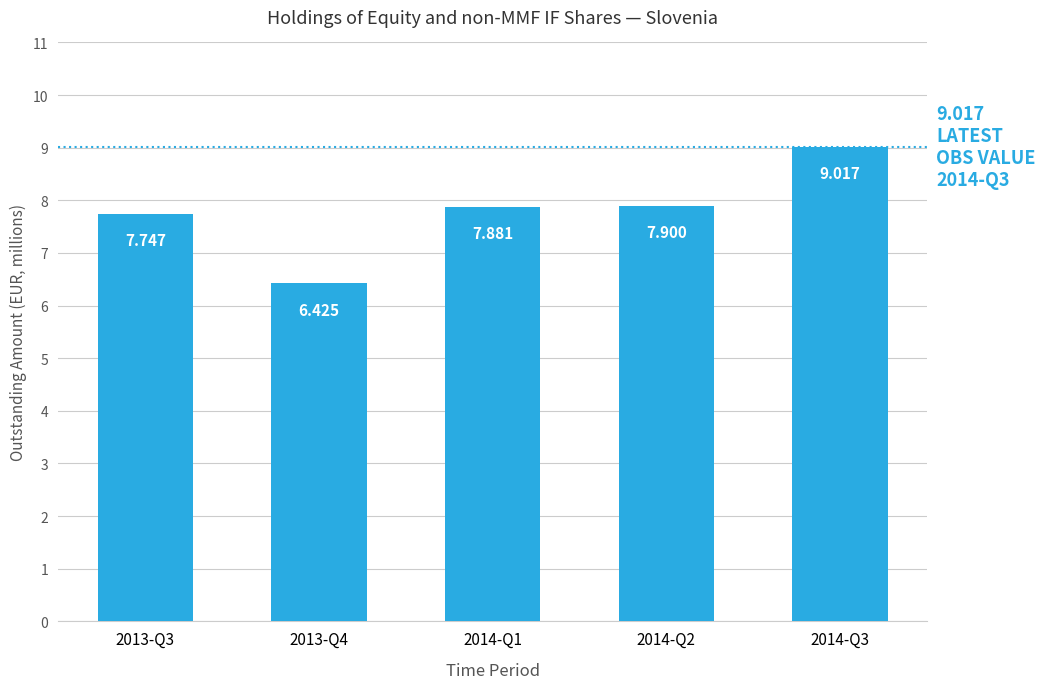

Which has a higher value, 2014-Q1 or 2013-Q3?

2014-Q1